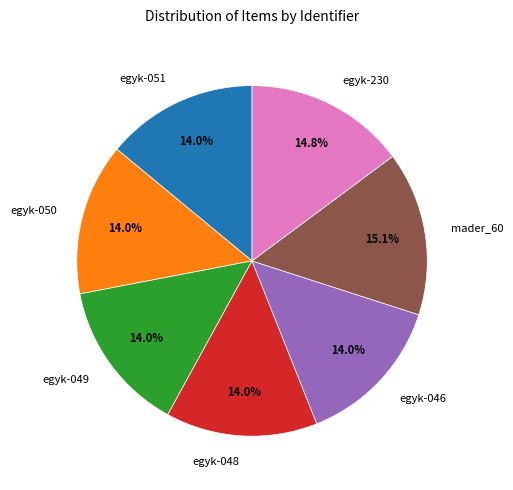

To the nearest percent, what portion does egyk-230 represent?

15%